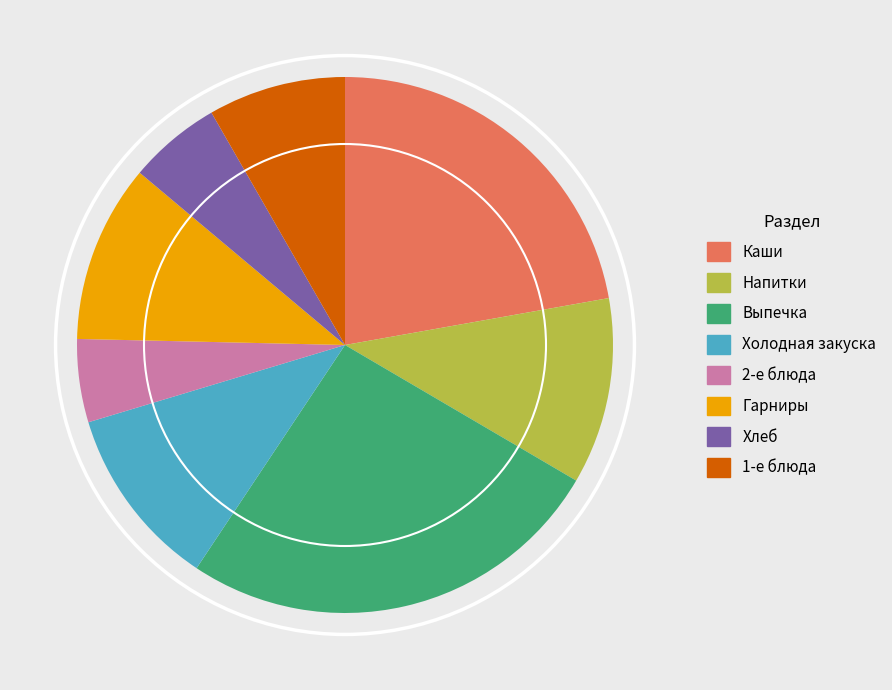

How many slices are in this pie chart?

8